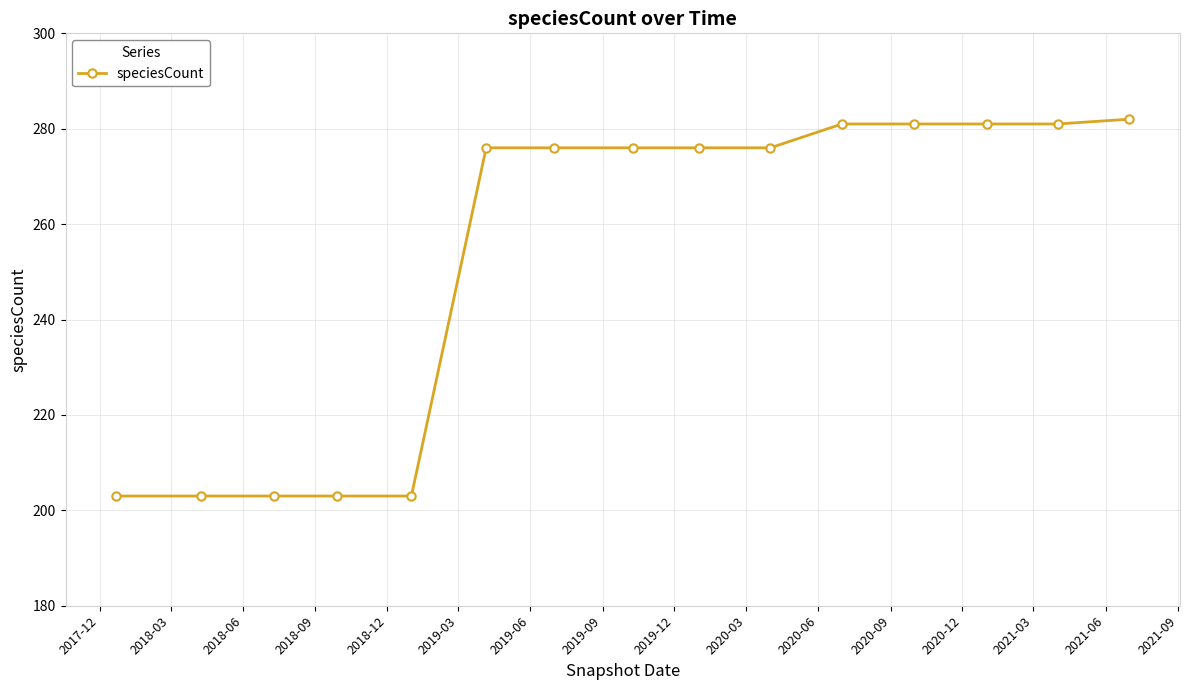

What is the value of the 12th point from the left?

281